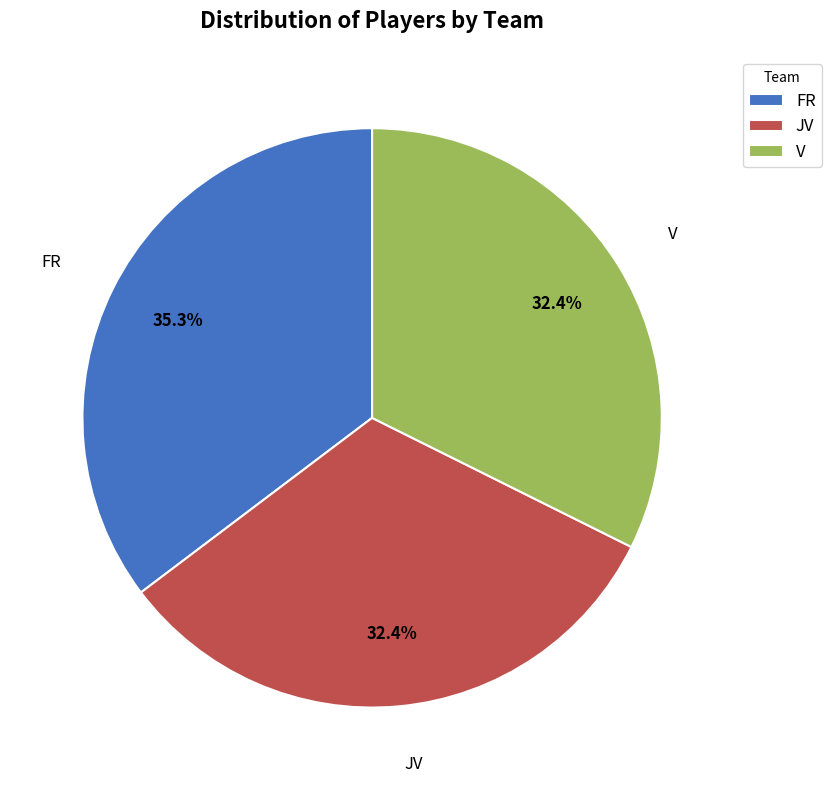

True or false: FR accounts for 35% of the total.

True